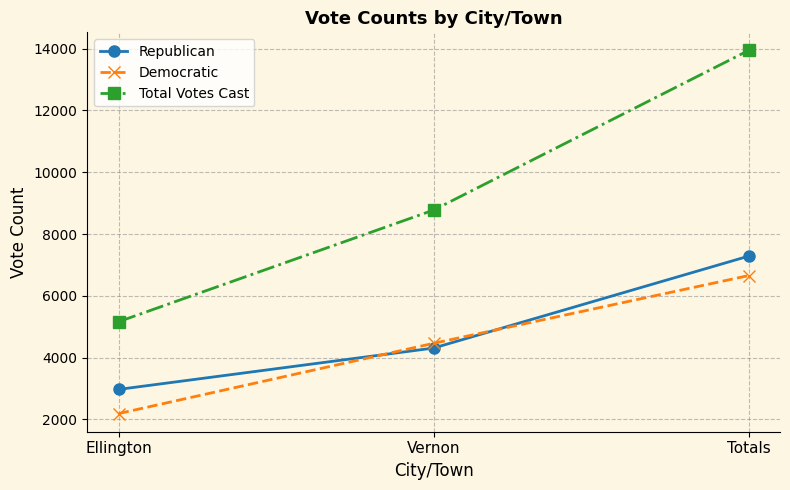

Reading left to right, what are all the values shown in this chart?

Republican: Ellington=2973	Vernon=4311	Totals=7284
Democratic: Ellington=2191	Vernon=4464	Totals=6655
Total Votes Cast: Ellington=5164	Vernon=8775	Totals=13939